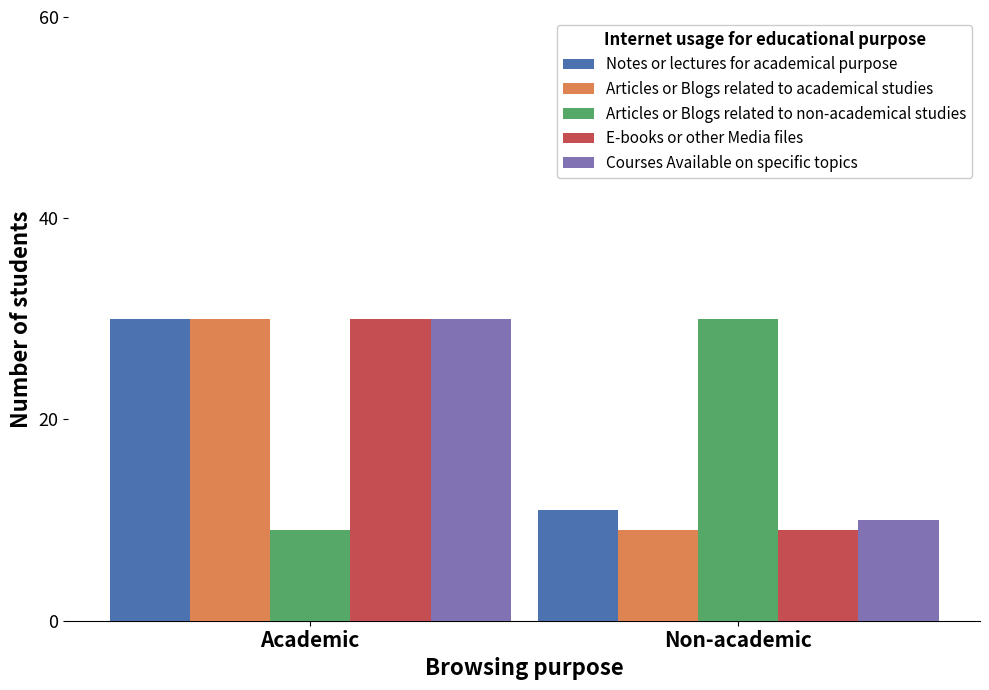

What is the total value across all series at Academic?

129